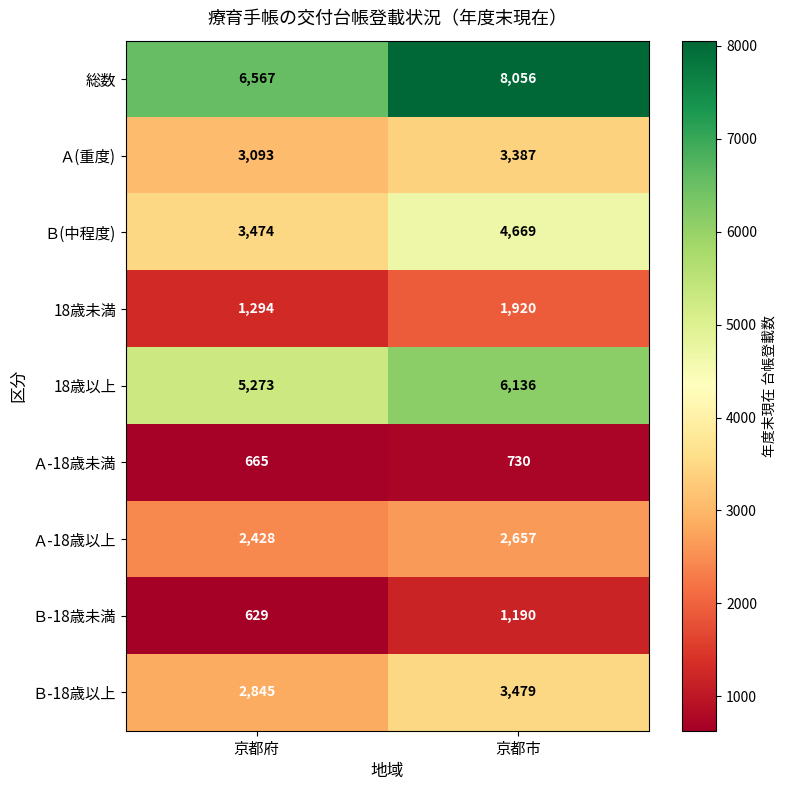

Reading left to right, transcribe all the data shown in this chart.

総数: 6567	8056
Ａ(重度): 3093	3387
Ｂ(中程度): 3474	4669
18歳未満: 1294	1920
18歳以上: 5273	6136
Ａ-18歳未満: 665	730
Ａ-18歳以上: 2428	2657
Ｂ-18歳未満: 629	1190
Ｂ-18歳以上: 2845	3479